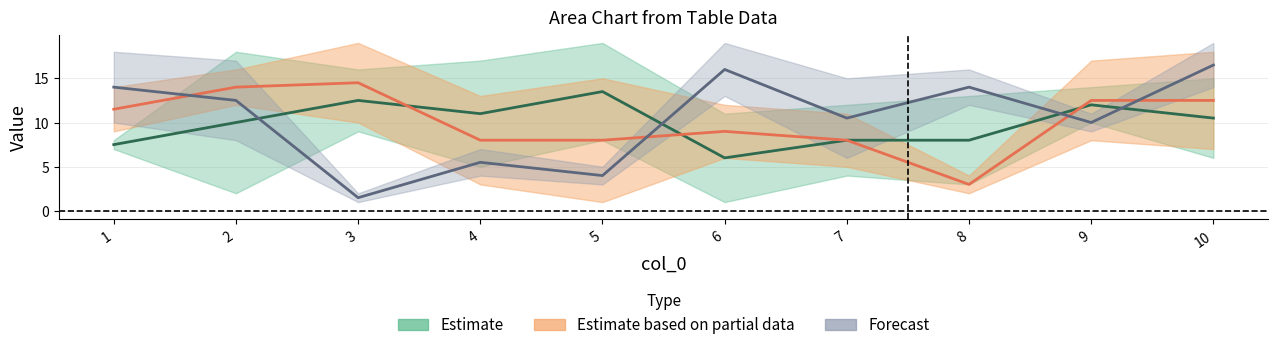

True or false: col_4 has a value of 16 at 7.

False